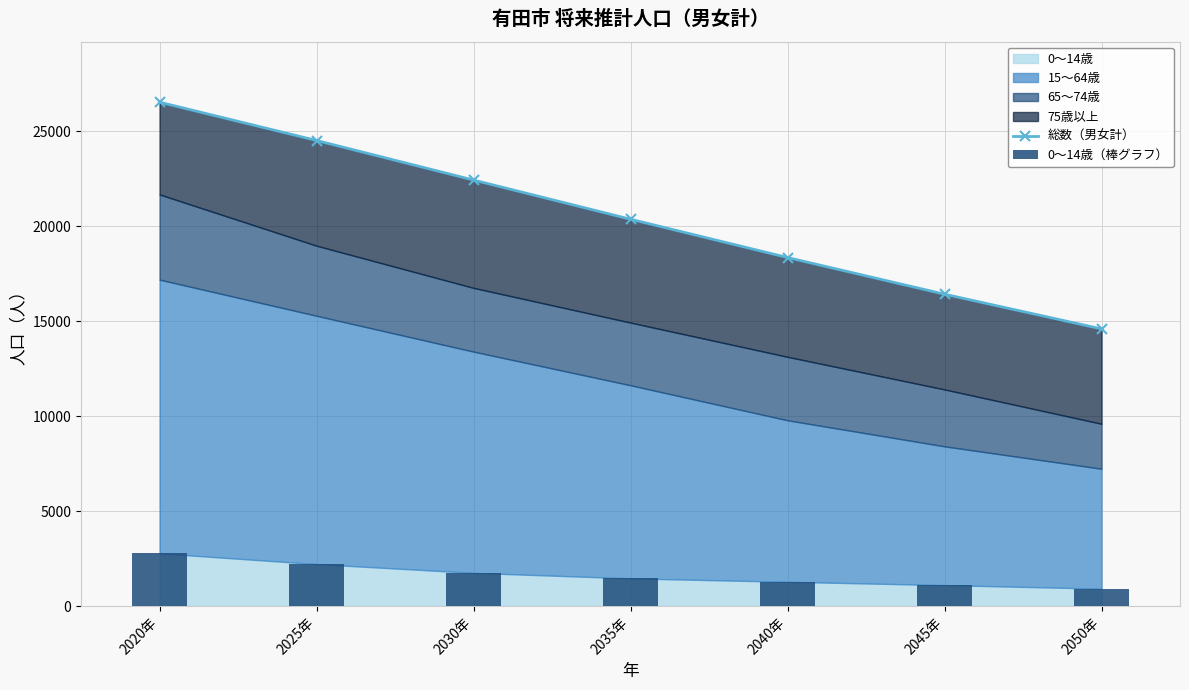

Count the number of categories in the chart.

7